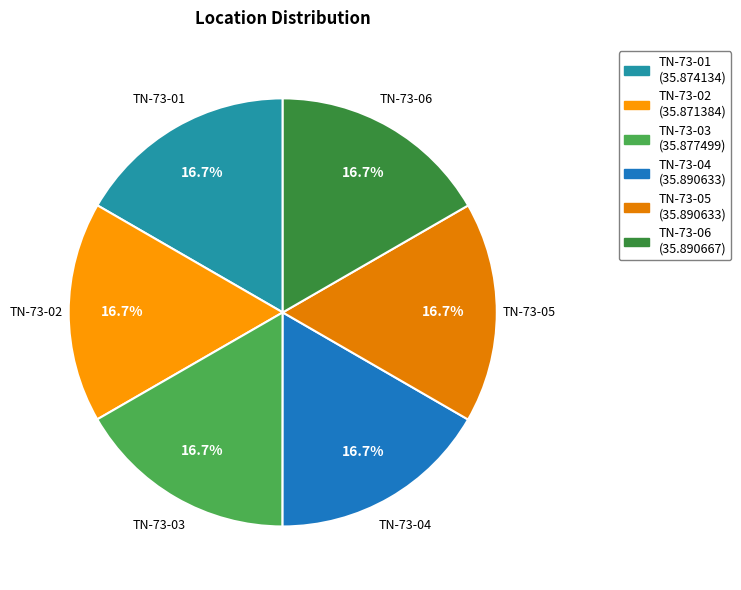

Approximately how many times larger is the value at TN-73-06 compared to TN-73-03?

1.0